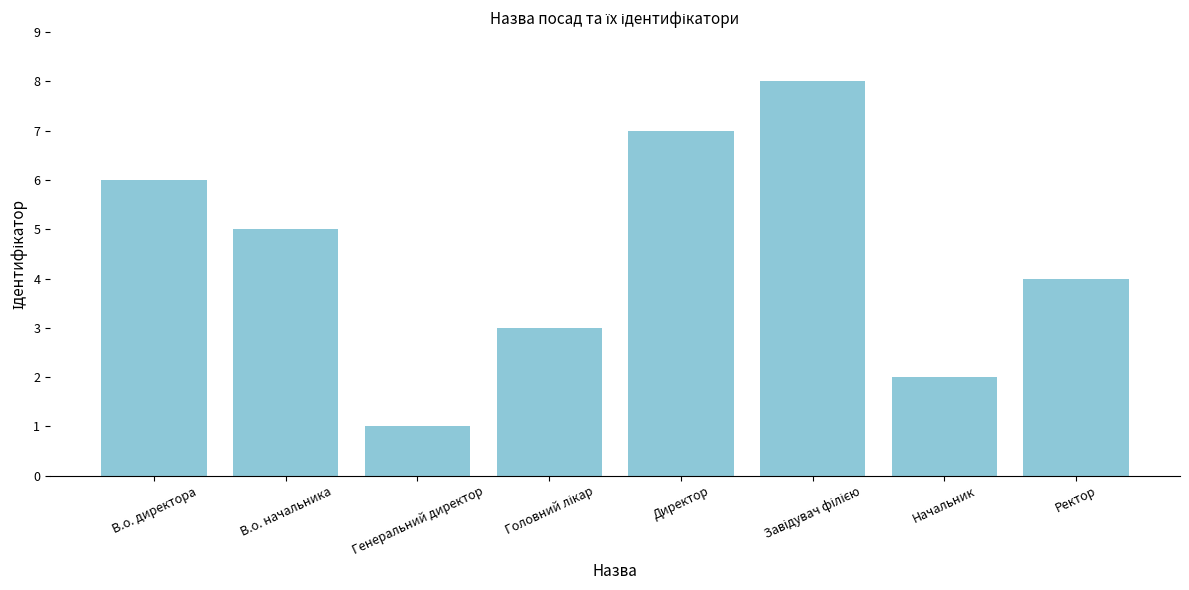

Reading left to right, extract all data points from this chart.

6	5	1	3	7	8	2	4